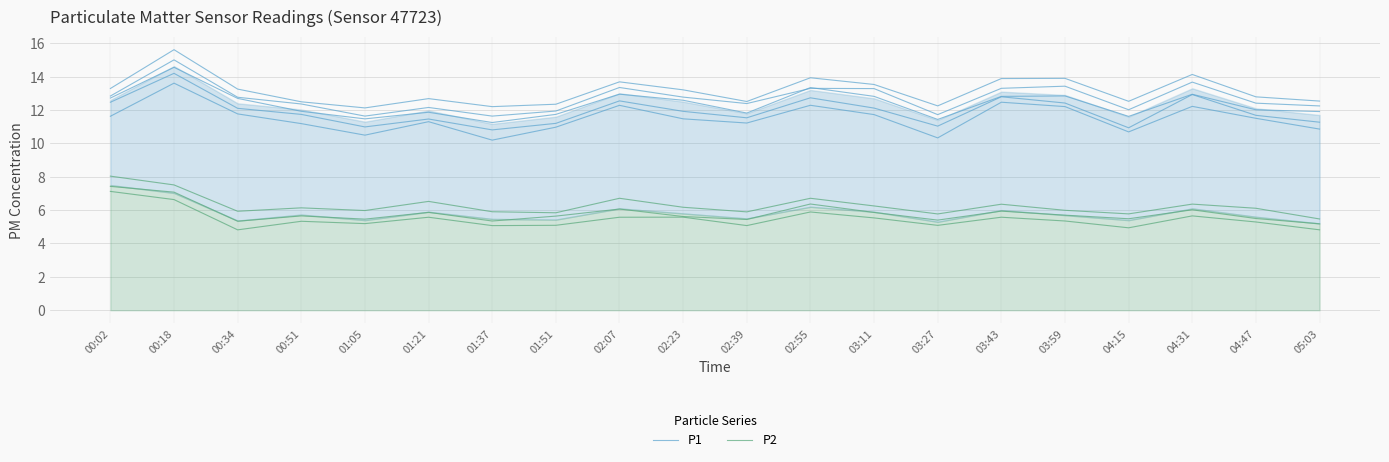

Which category has the lowest value in the P2 series?

05:03